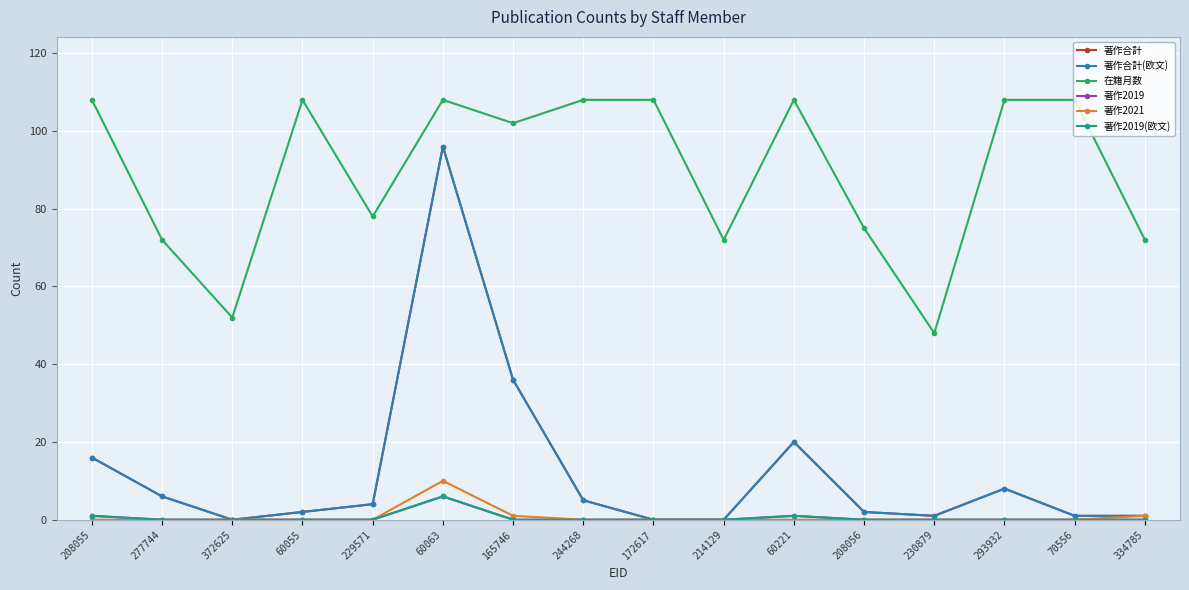

True or false: 著作2021 has a value of -7 at 60221.

False